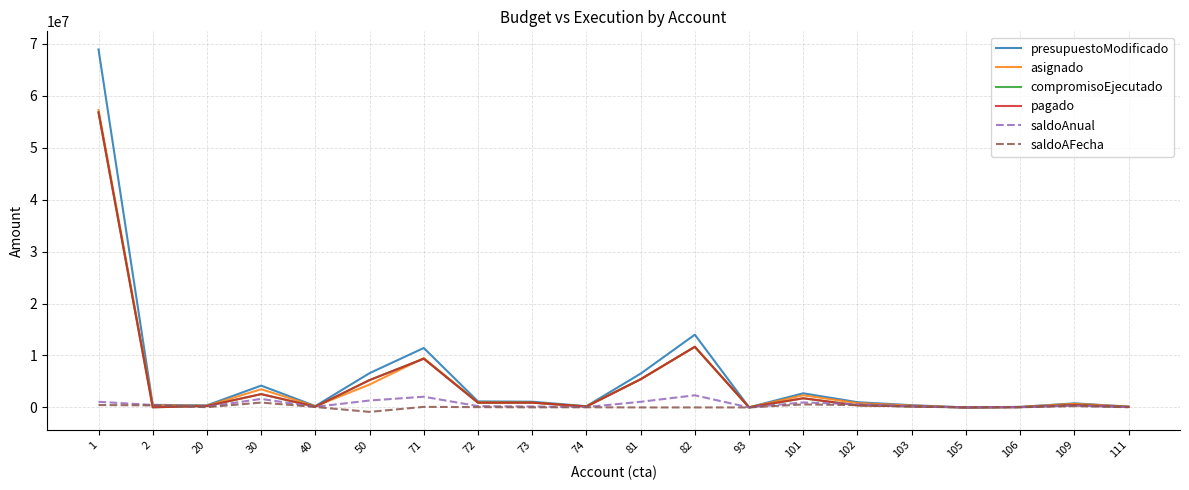

What is the total value across all series at 73?

4072372